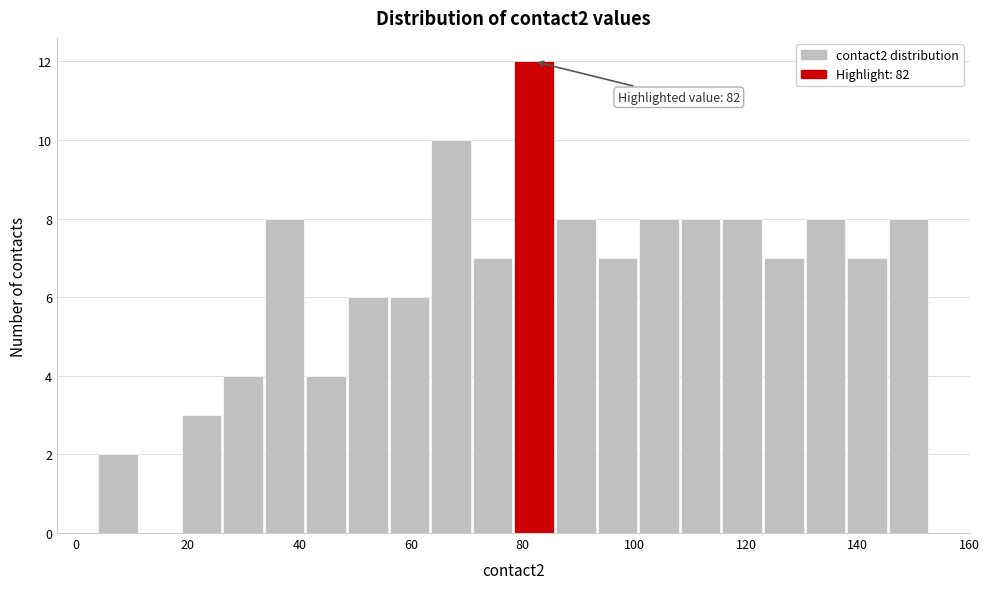

Around what value on the x-axis is the tallest bar? Give the approximate position of its centre, as read against the axis.

82